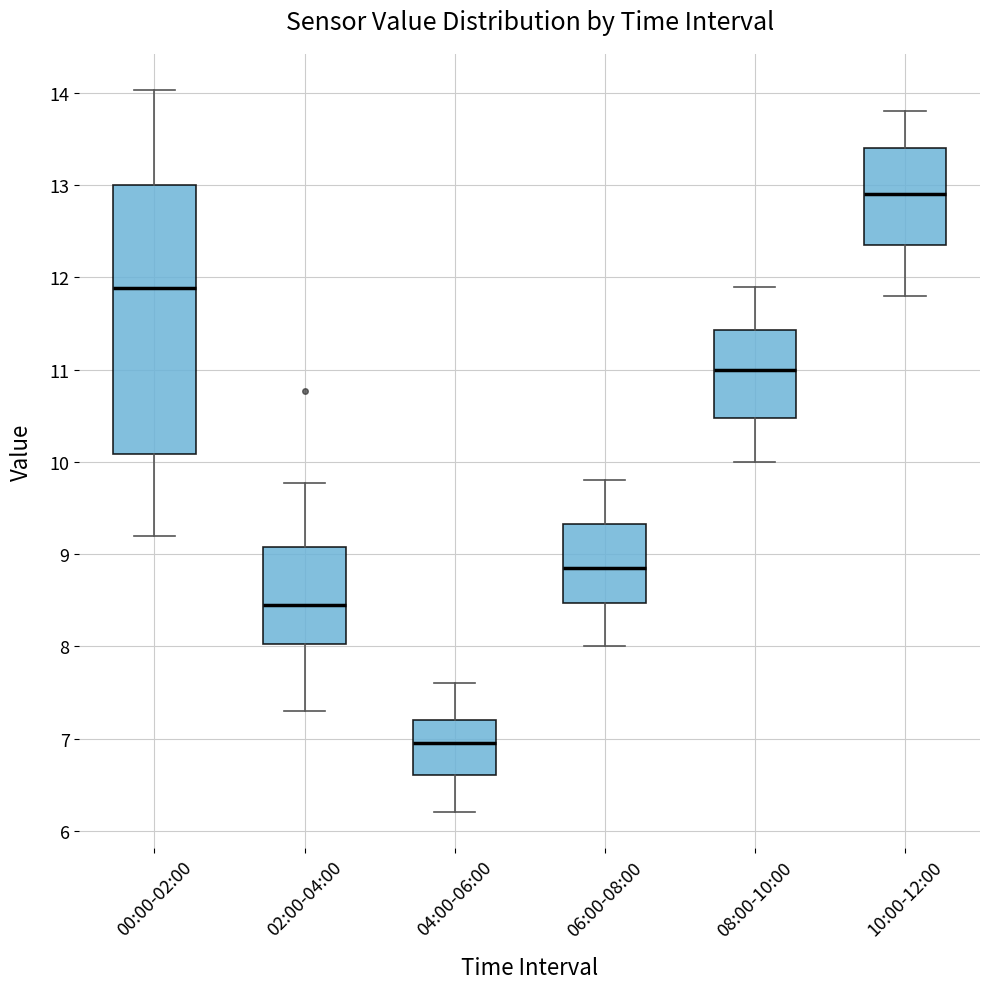

Reading left to right, read every box against the y-axis: the position of its median line, the range the box covers, and the ends of its whiskers. The values are not printed on the chart, so give them approximately, as read against the axis.

00:00-02:00: median 11.9, box 10.1 to 13.0, whiskers 9.2 to 14.0
02:00-04:00: median 8.5, box 8.0 to 9.1, whiskers 7.3 to 9.8
04:00-06:00: median 7.0, box 6.6 to 7.2, whiskers 6.2 to 7.6
06:00-08:00: median 8.9, box 8.5 to 9.3, whiskers 8.0 to 9.8
08:00-10:00: median 11.0, box 10.5 to 11.4, whiskers 10.0 to 11.9
10:00-12:00: median 12.9, box 12.4 to 13.4, whiskers 11.8 to 13.8